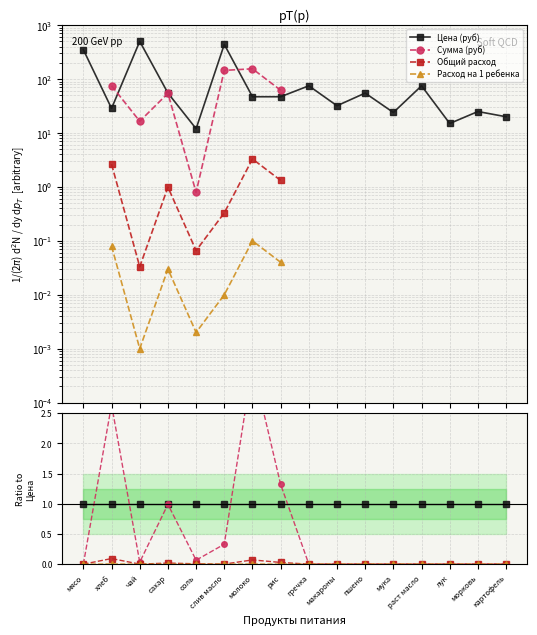

How many values in the Общий расход series exceed 0?

7